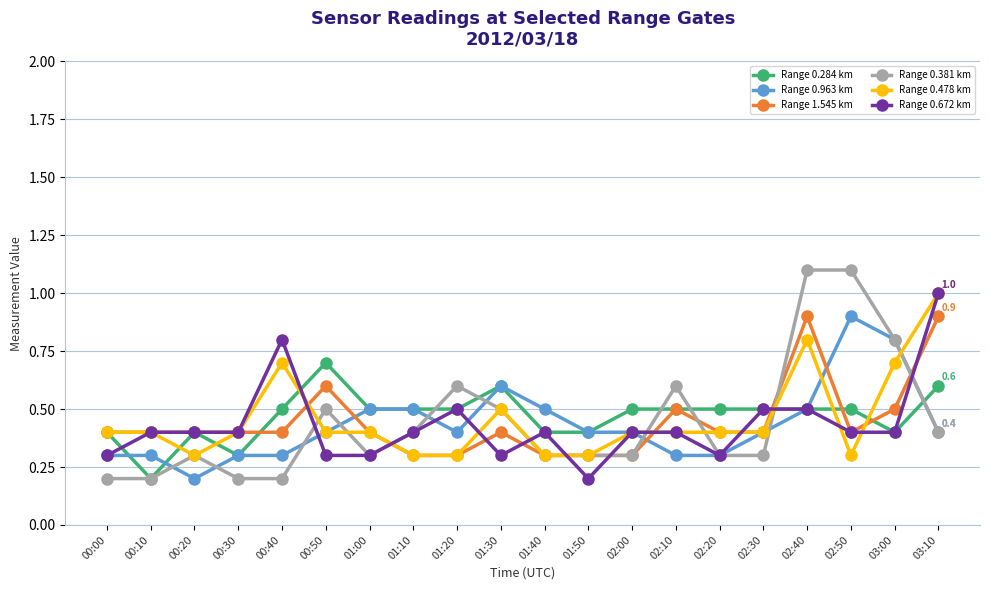

What is the difference between the maximum and minimum values in the Range 0.478 km series?

0.7